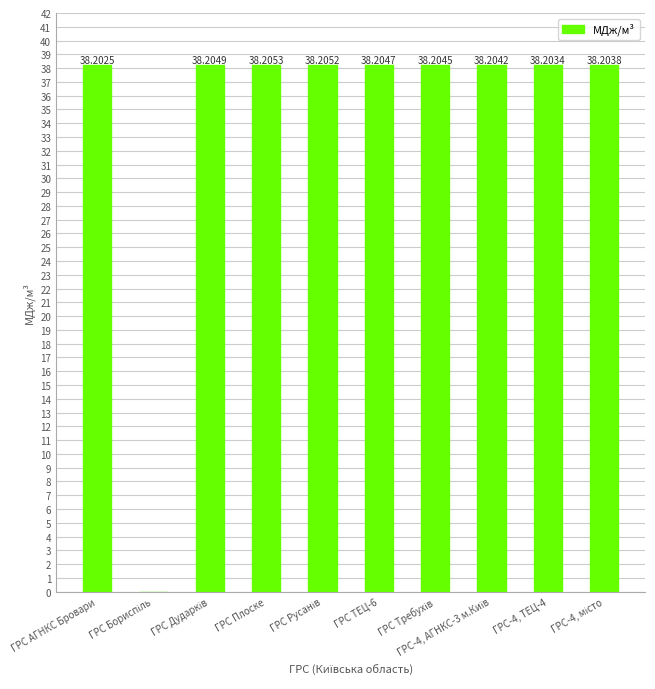

At which category does the chart reach its peak across all series?

ГРС Плоске